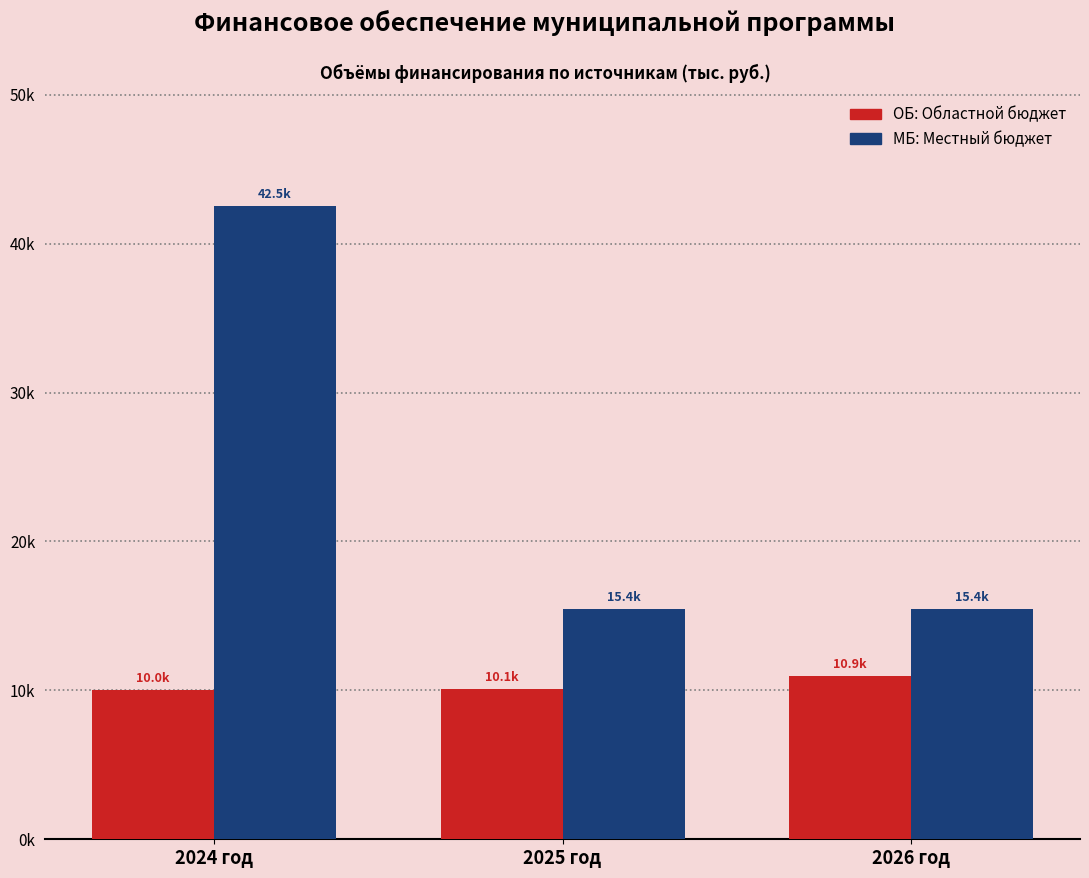

Are the bars horizontal?

No